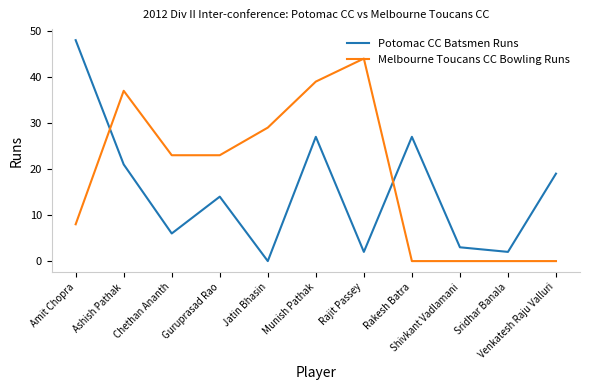

Reading left to right, what are all the values shown in this chart?

Potomac CC Batsmen Runs: 48	21	6	14	0	27	2	27	3	2	19
Melbourne Toucans CC Bowling Runs: 8	37	23	23	29	39	44	0	0	0	0